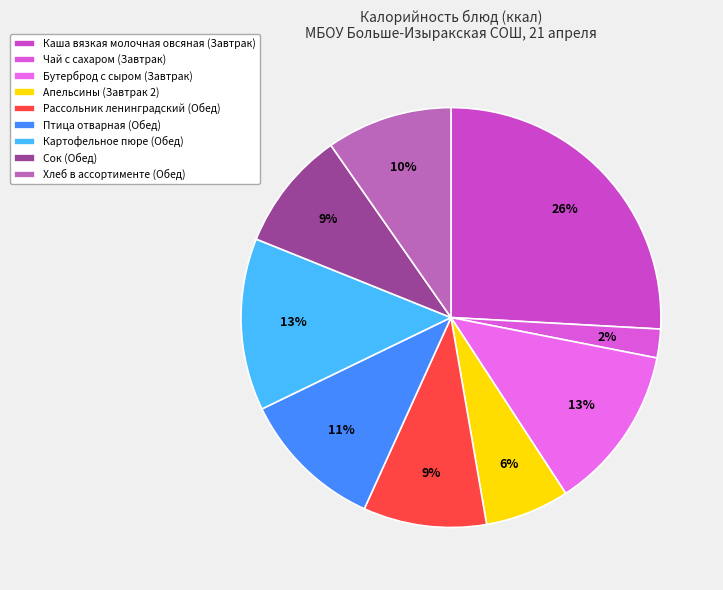

Which category has the biggest portion of the pie?

Каша вязкая молочная овсяная (Завтрак)